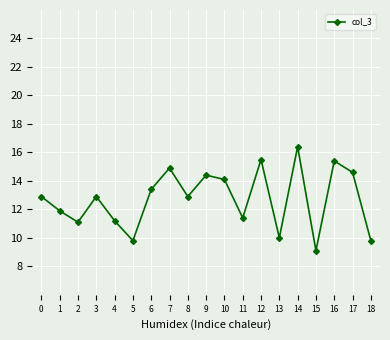

What is the difference between the maximum and minimum values?

7.3